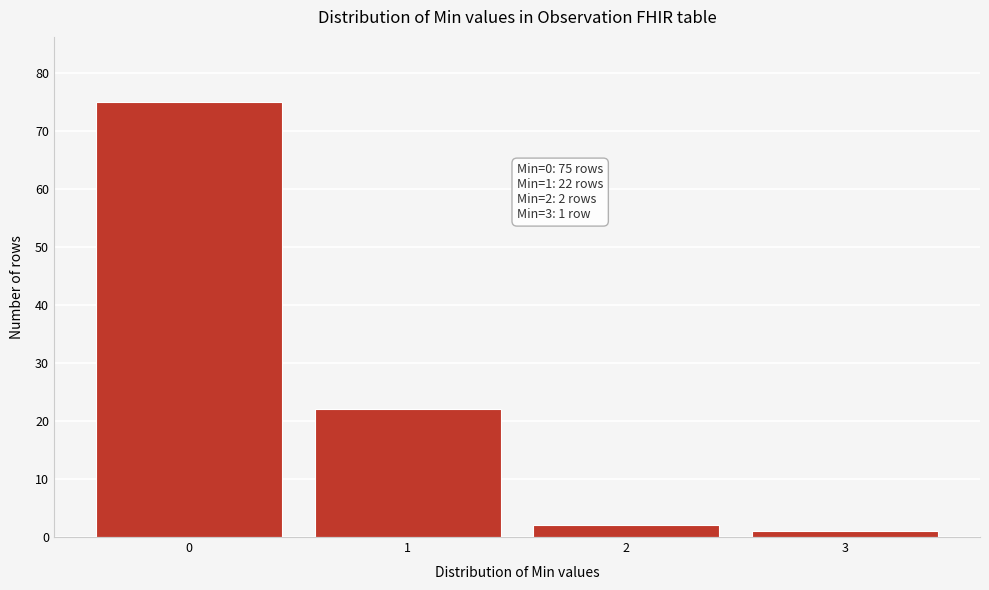

Reading right to left, transcribe all the data shown in this chart.

1	2	22	75